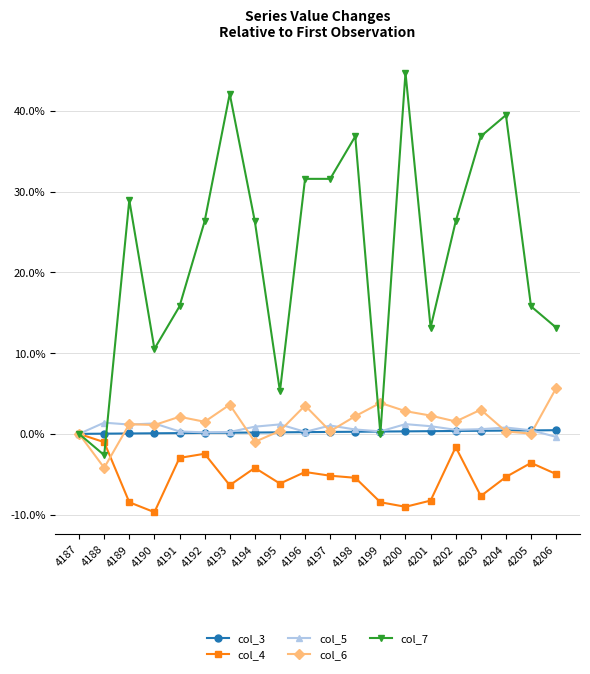

Which series has the largest total across all categories?

col_7